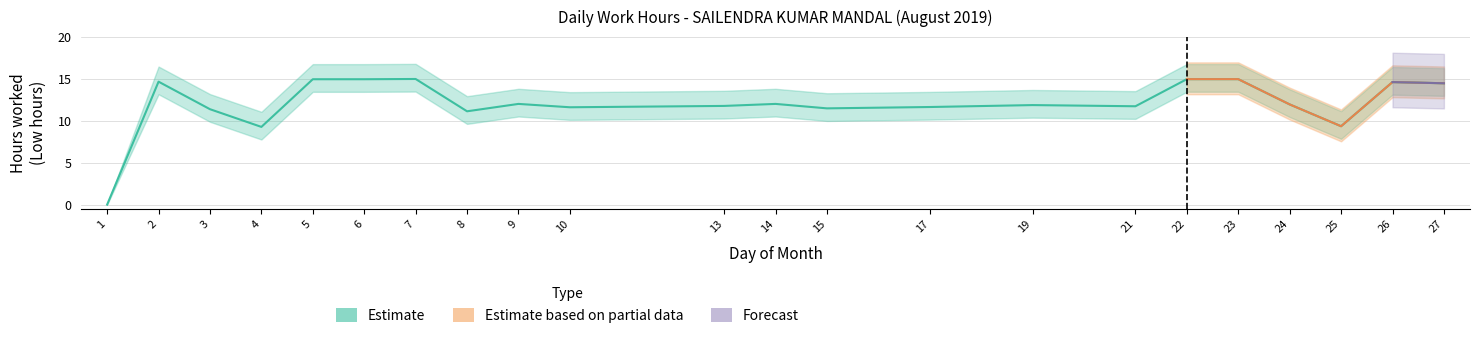

Is it true that Forecast equals 0.0 at 13?

True